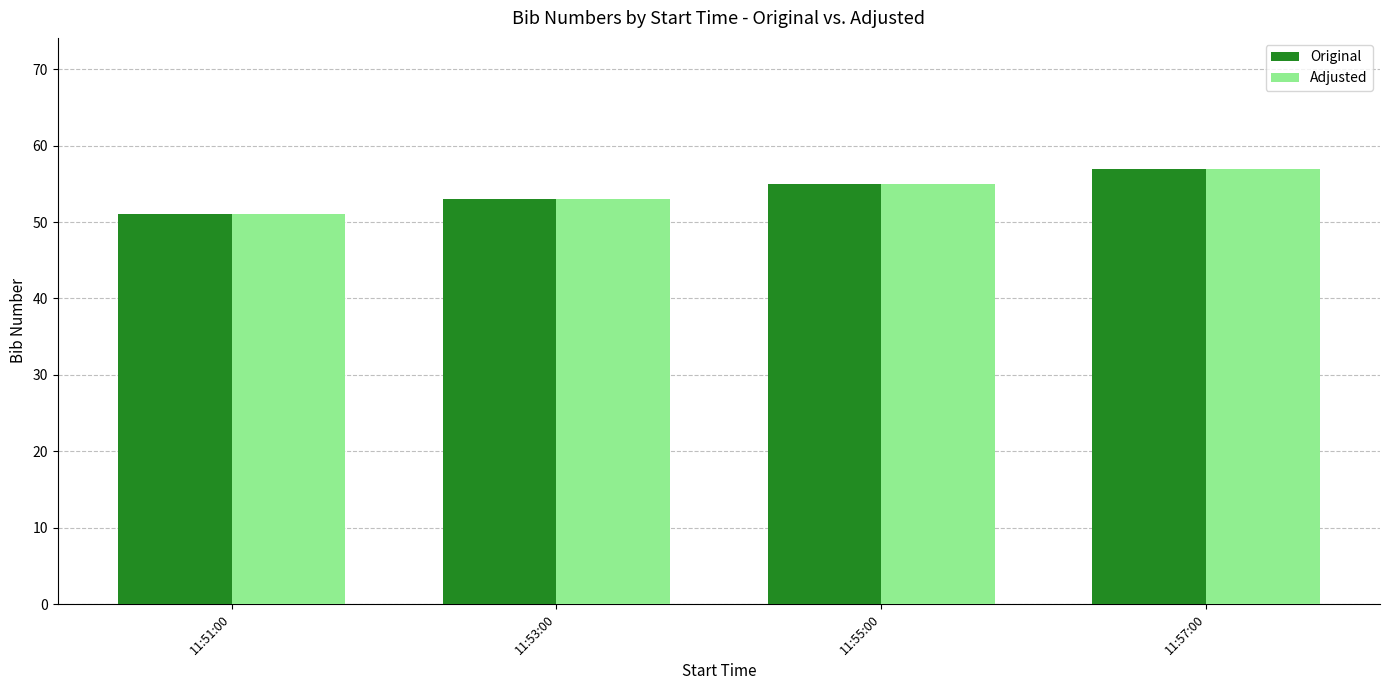

What are all the series names shown in the legend?

Original, Adjusted